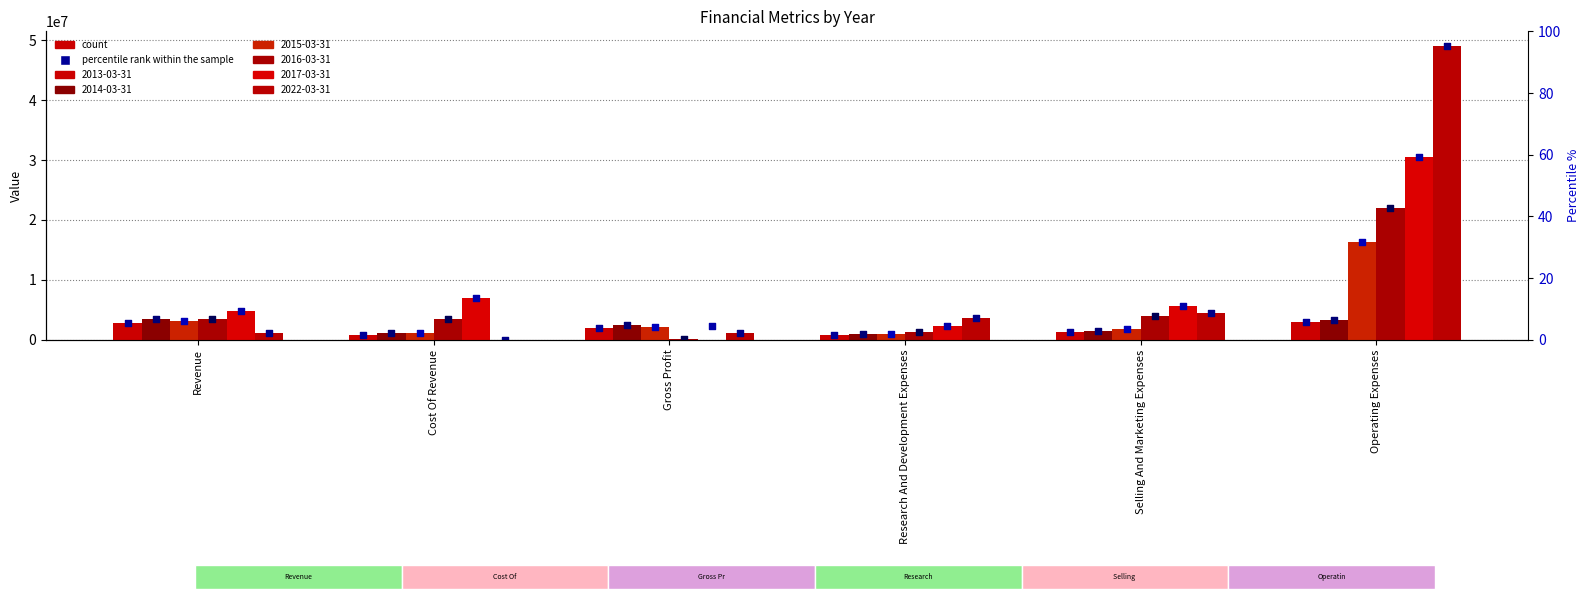

Which series contains the highest Y value?

2022-03-31